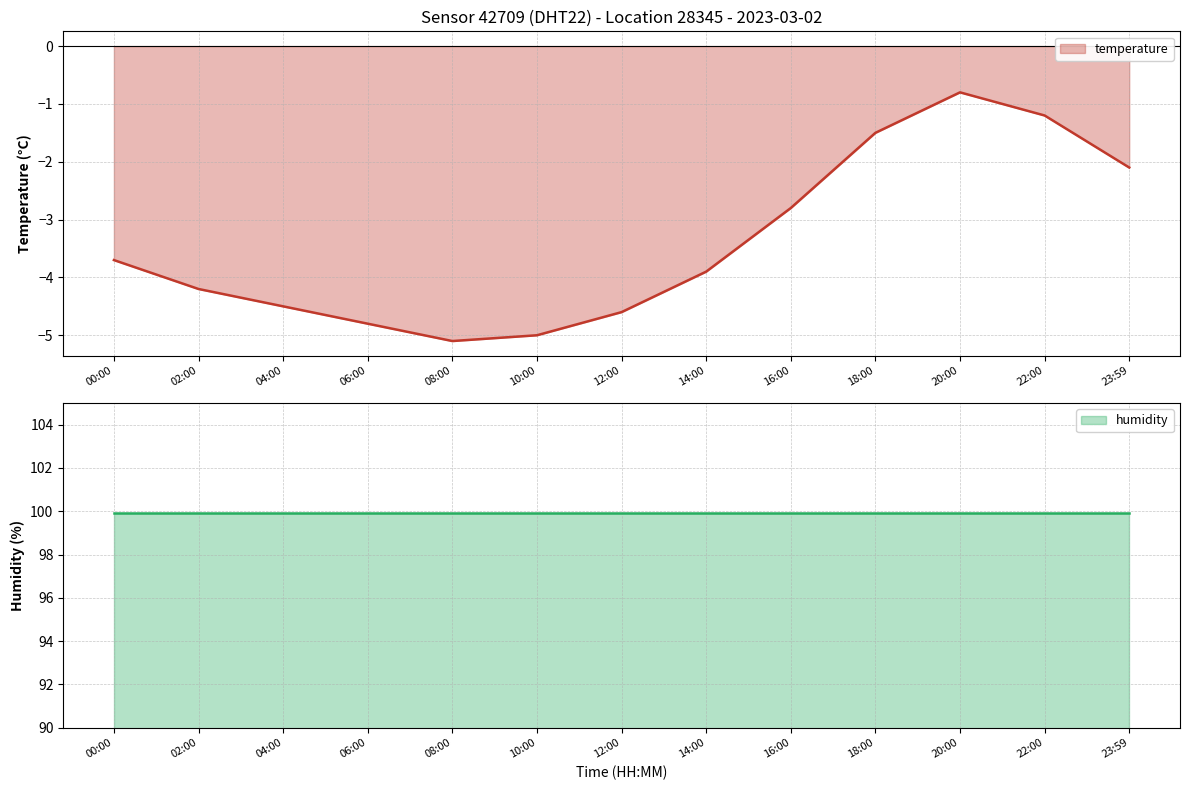

Does the chart display data point markers on the line(s)?

No